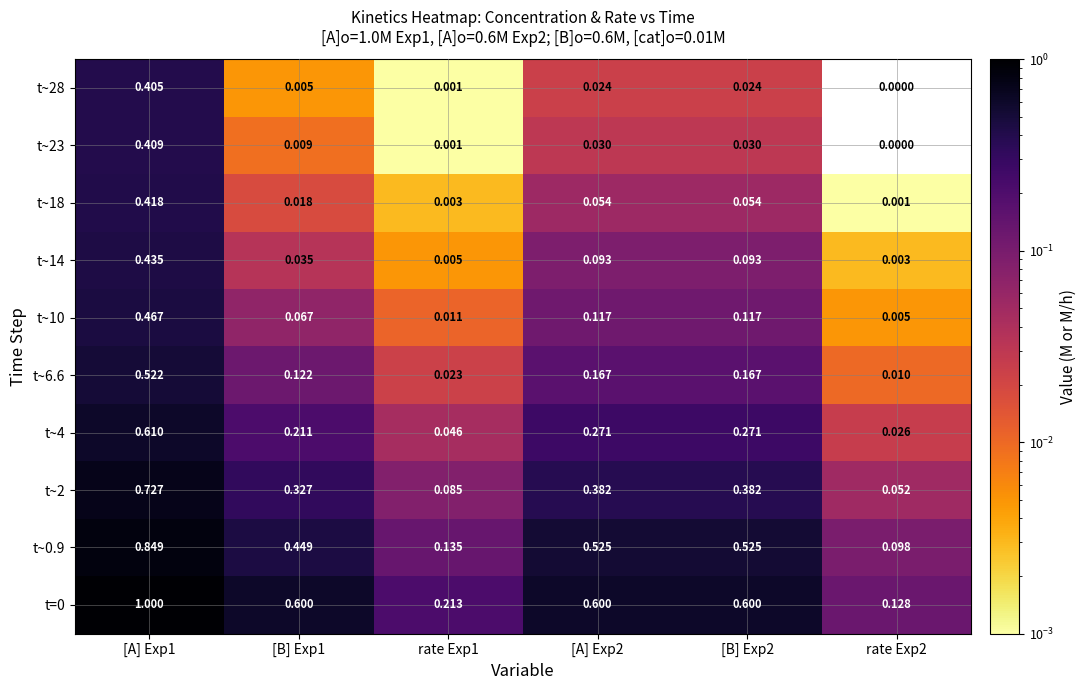

Is the value of t~23 at rate Exp2 greater than the value of t~4 at [B] Exp1?

No